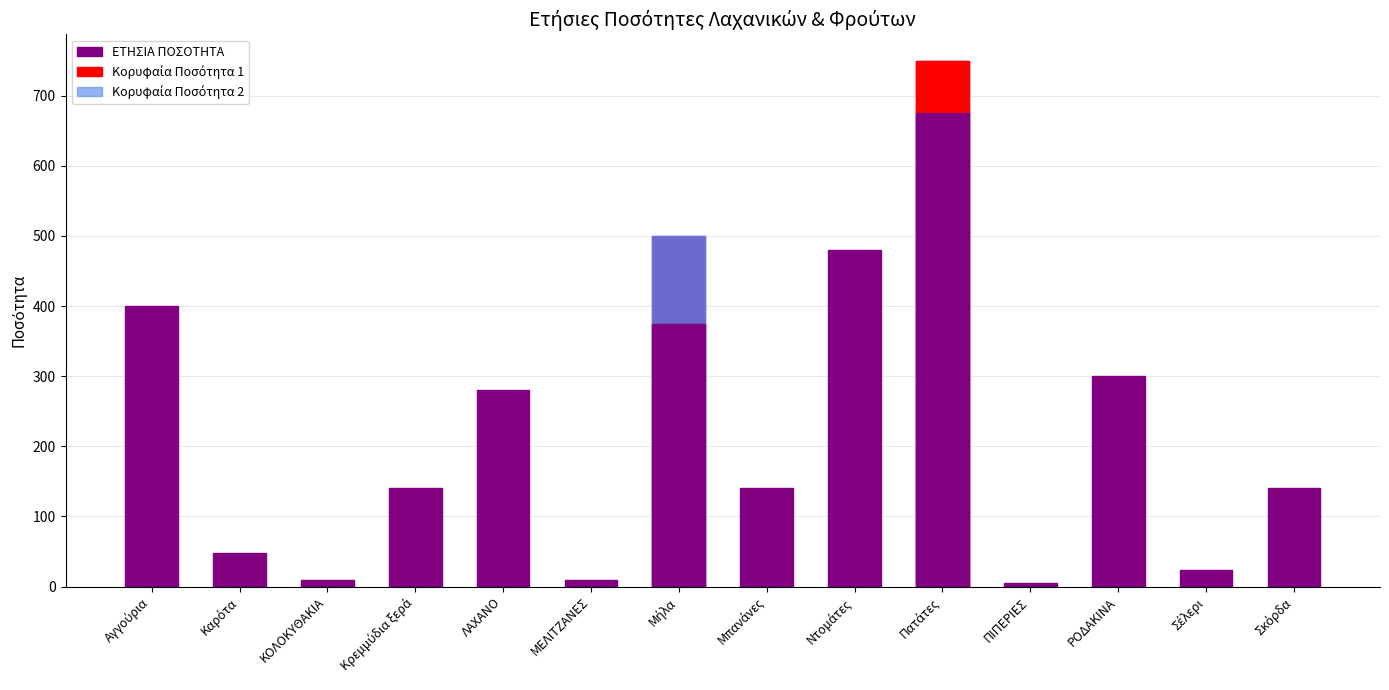

What is the label of the 13th bar from the left?

Σέλερι